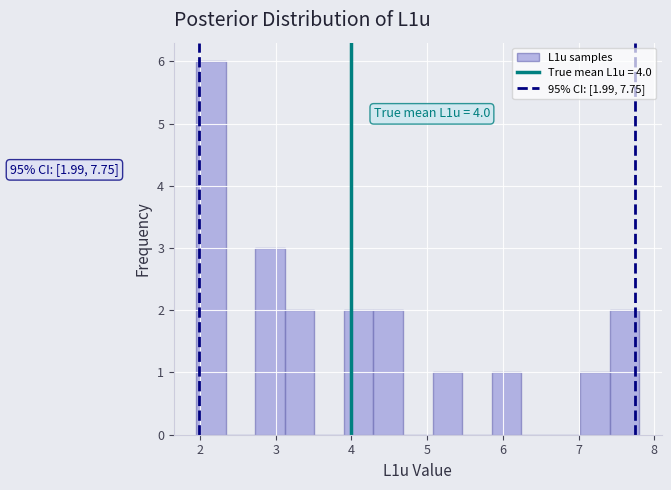

Around what value on the x-axis is the tallest bar? Give the approximate position of its centre, as read against the axis.

2.1